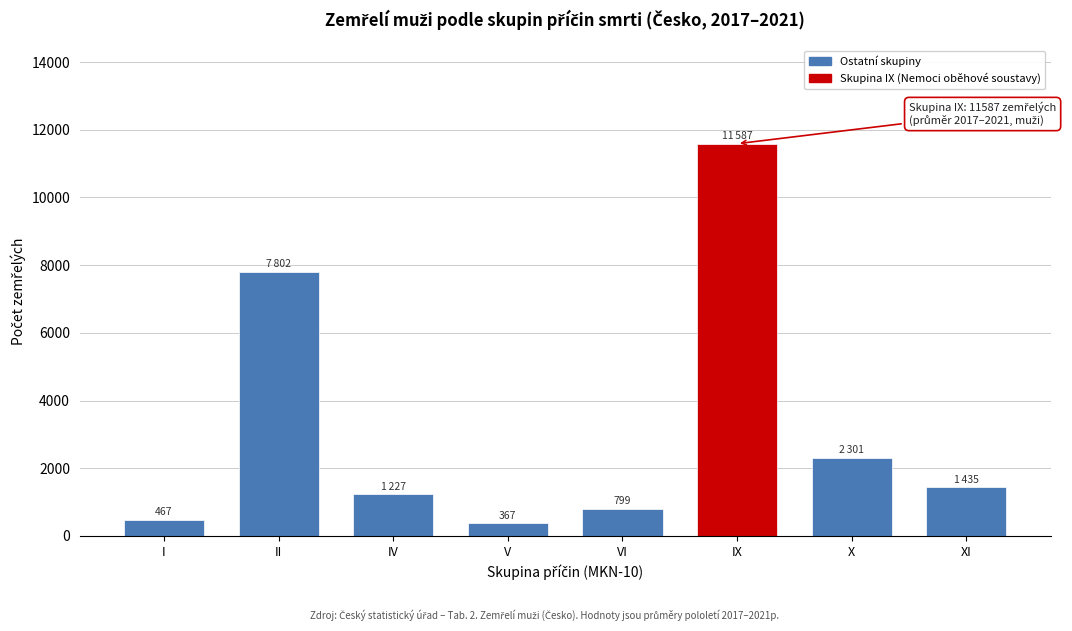

Reading left to right, transcribe all the data shown in this chart.

I=467.2	II=7801.6	IV=1227.1	V=367.0	VI=798.9	IX=11587.2	X=2301.2	XI=1435.3